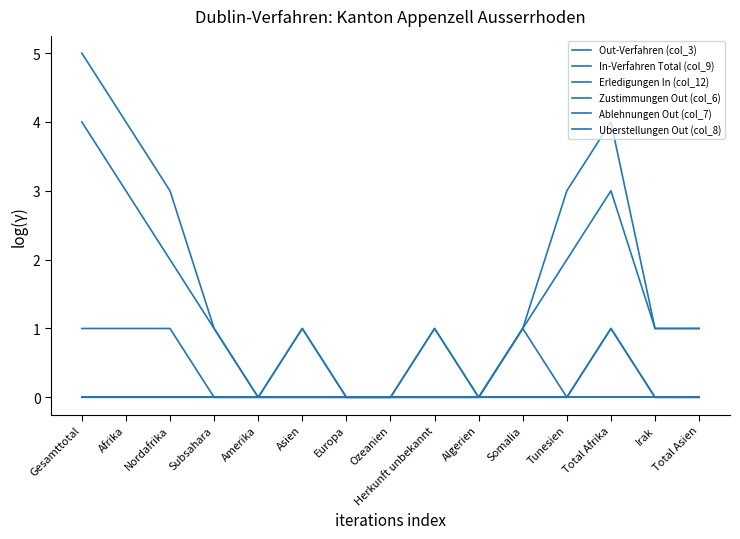

The value of Erledigungen In (col_12) at Algerien is -1. True or false?

False